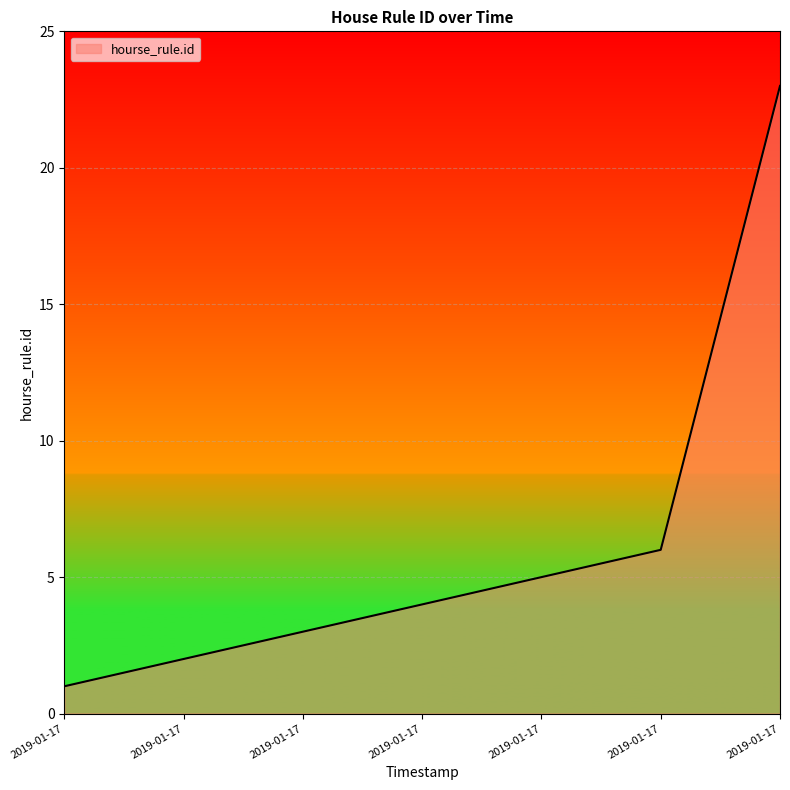

Reading right to left, extract all data points from this chart.

2019-01-17 03:47:46=23	2019-01-17 03:42:15=6	2019-01-17 03:42:15=5	2019-01-17 03:42:15=4	2019-01-17 03:42:15=3	2019-01-17 03:42:15=2	2019-01-17 03:42:15=1